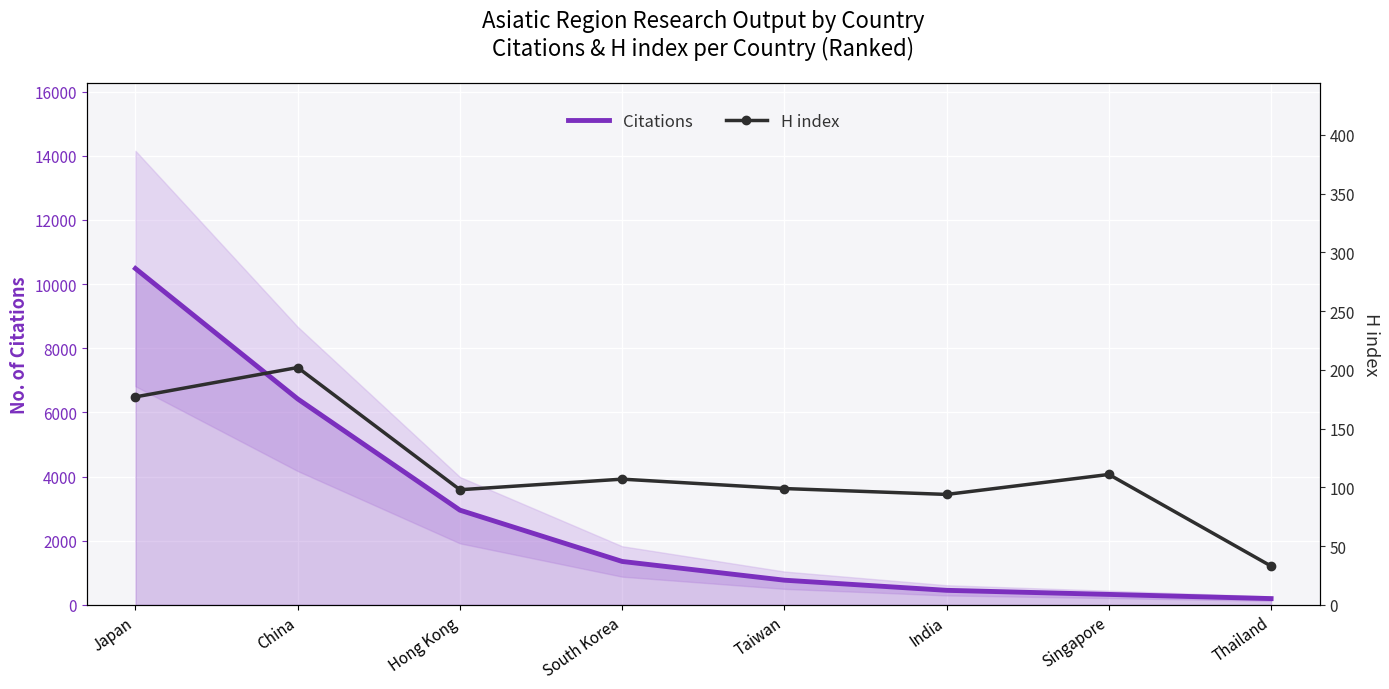

The value of Citations at China is 6421.3. True or false?

True